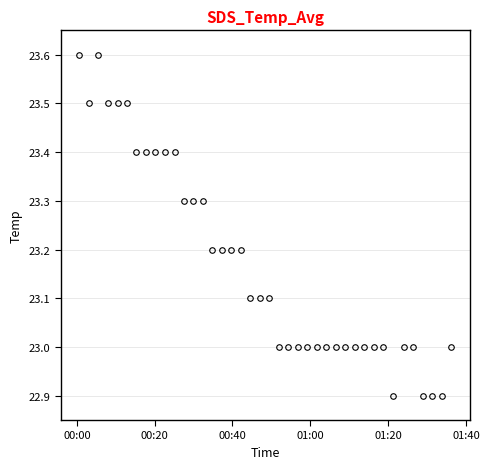

What is the value of the 34th point from the left?

22.9